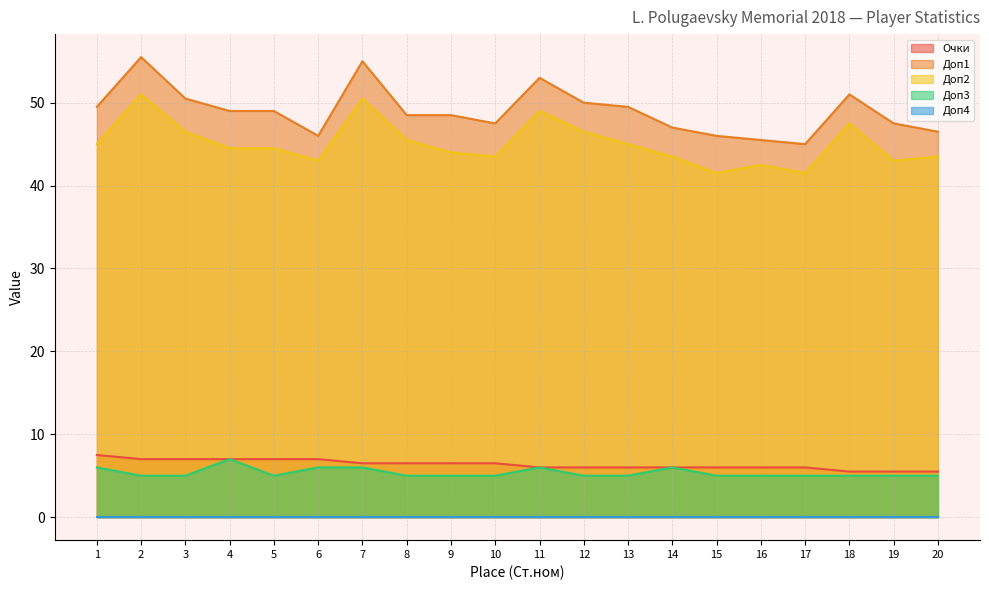

True or false: Доп2 has a value of 44.5 at 4.

True